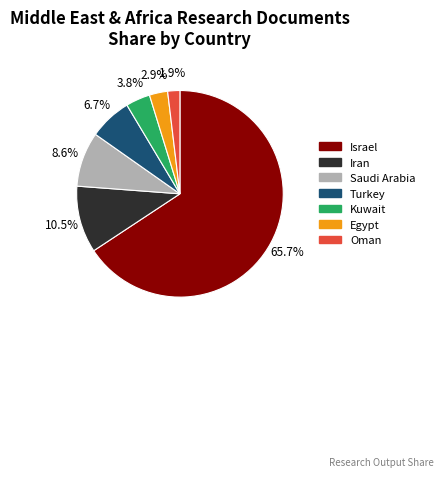

Is it true that Egypt is 3% of the pie?

True